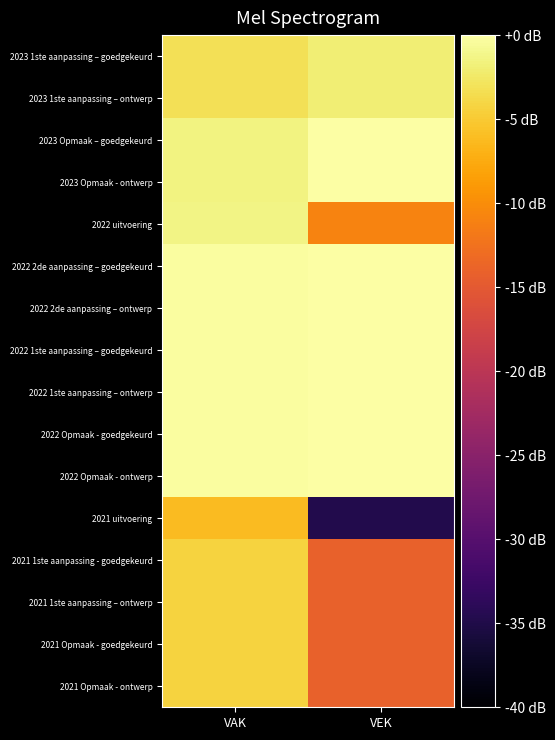

What is the difference between the highest and lowest values at VEK?

34.8